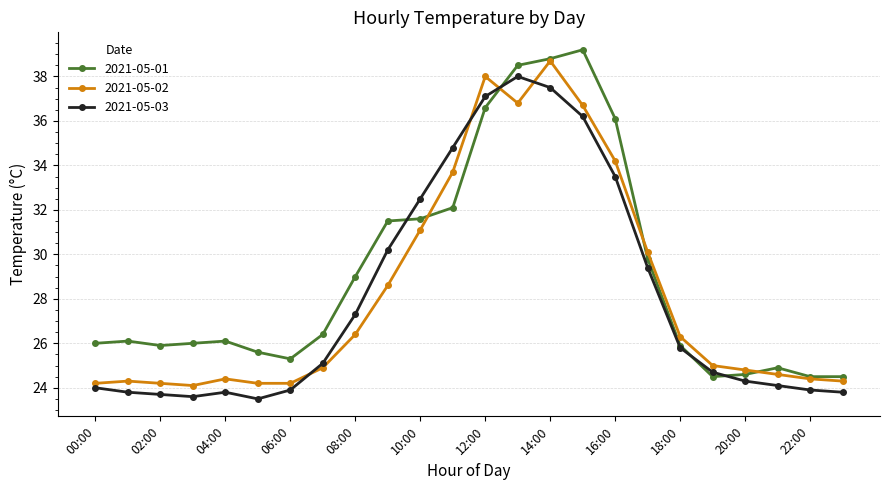

Which series has the largest total across all categories?

2021-05-01